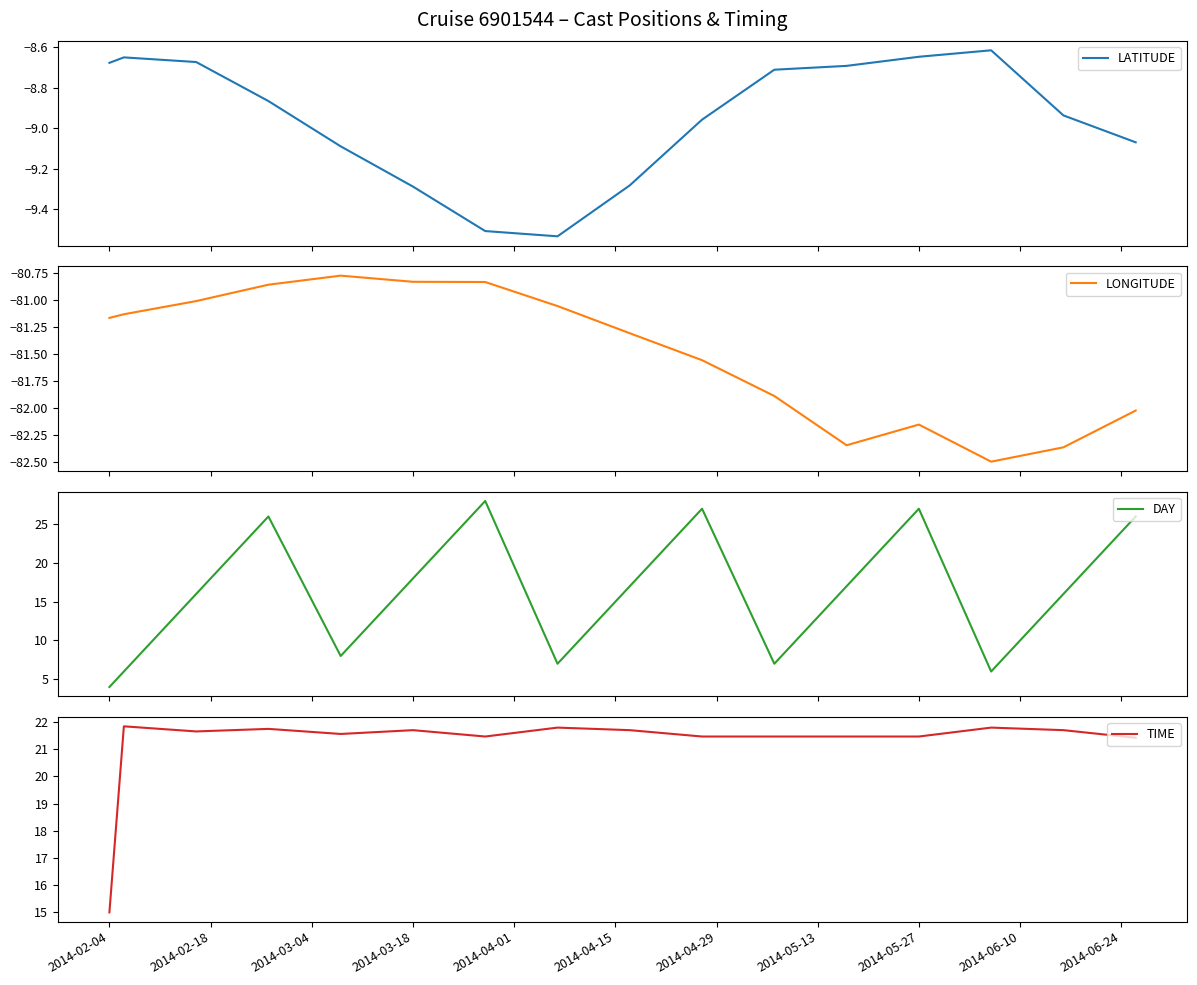

Which category has the lowest value in the TIME series?

2014-02-04